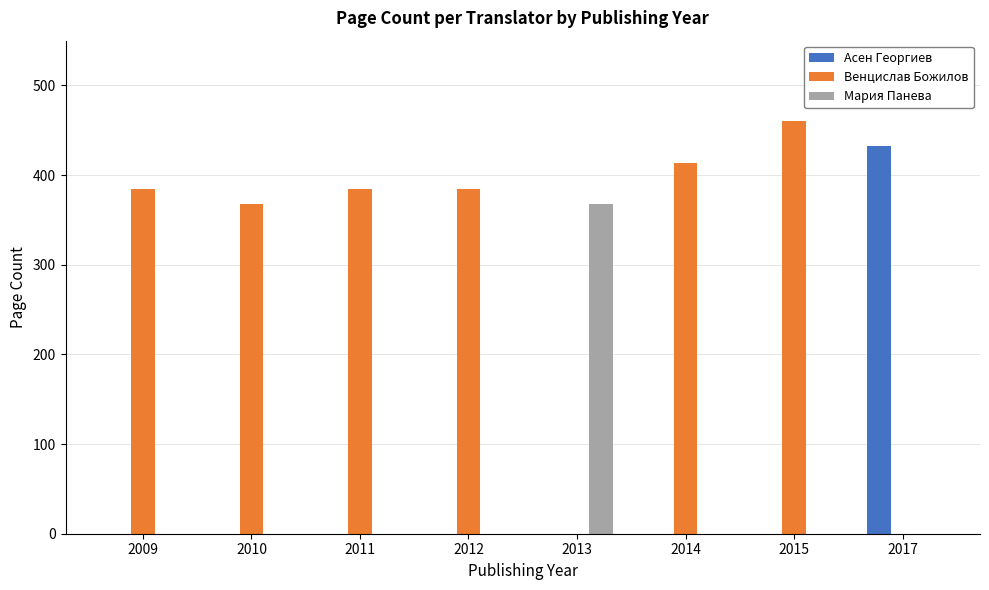

What is the sum of the Венцислав Божилов values at 2011 and 2015?

844